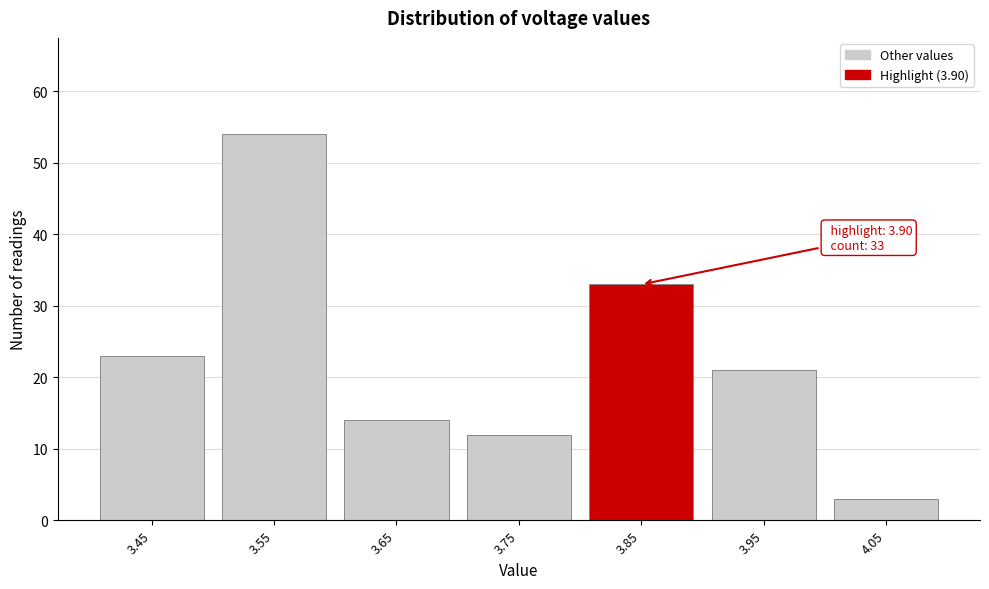

Reading right to left, extract all data points from this chart.

3	21	33	12	14	54	23